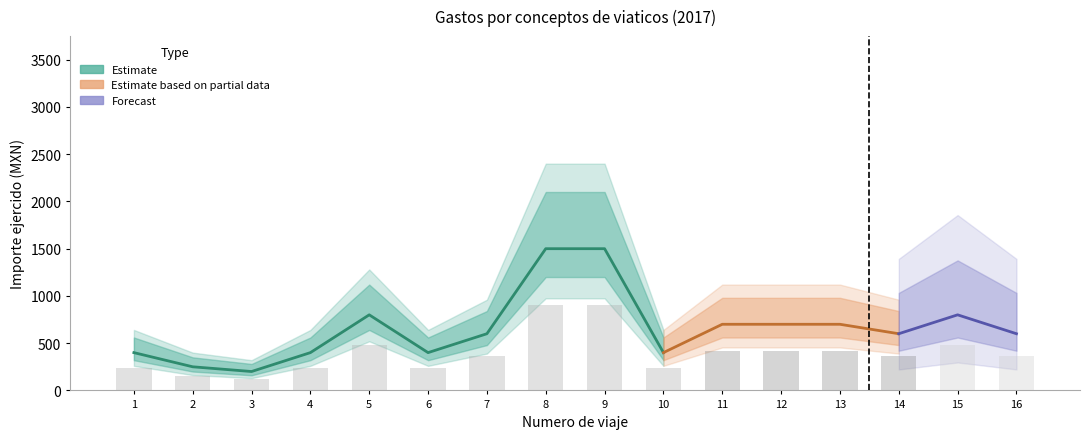

At how many categories does at least one series exceed 139?

16